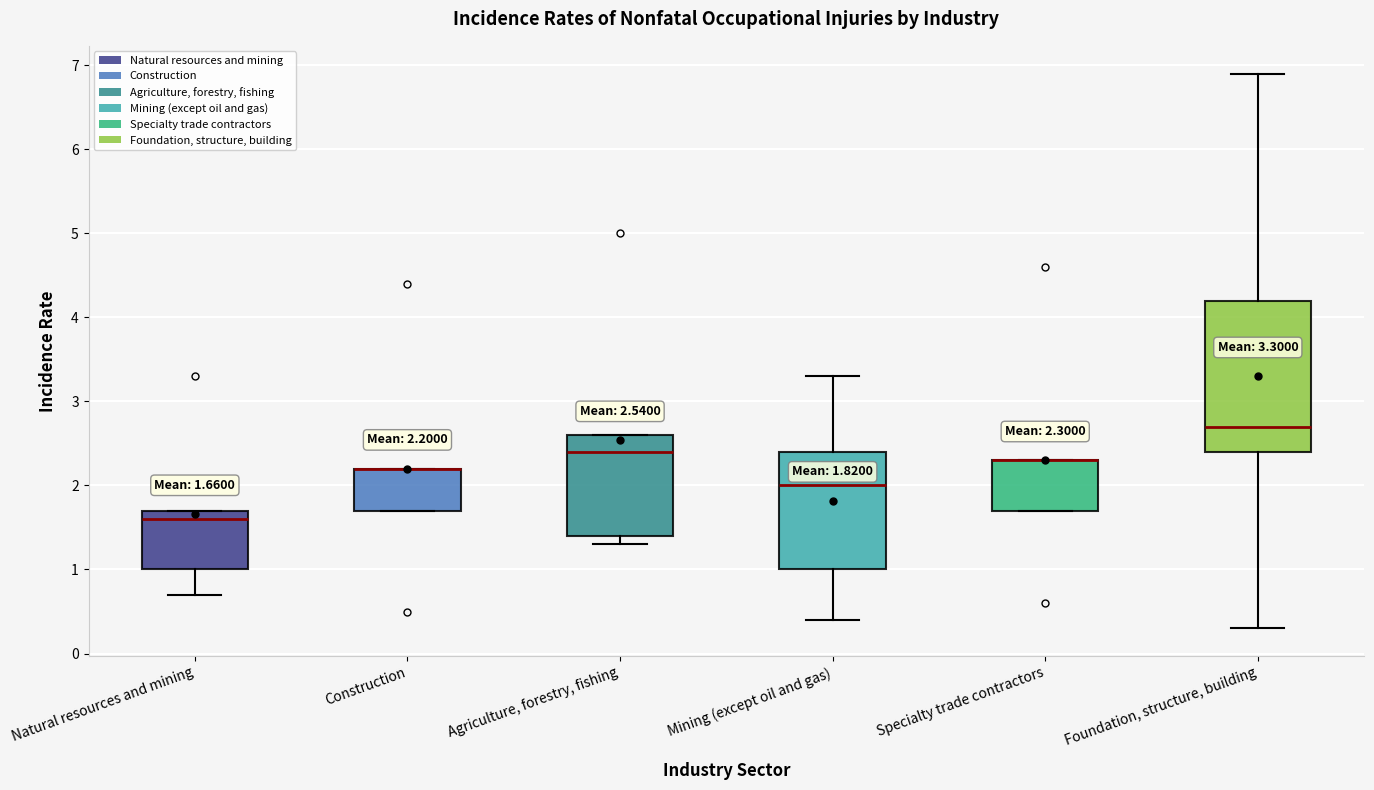

Comparing the boxes themselves (not the whiskers), which one is the tallest?

Foundation, structure, building